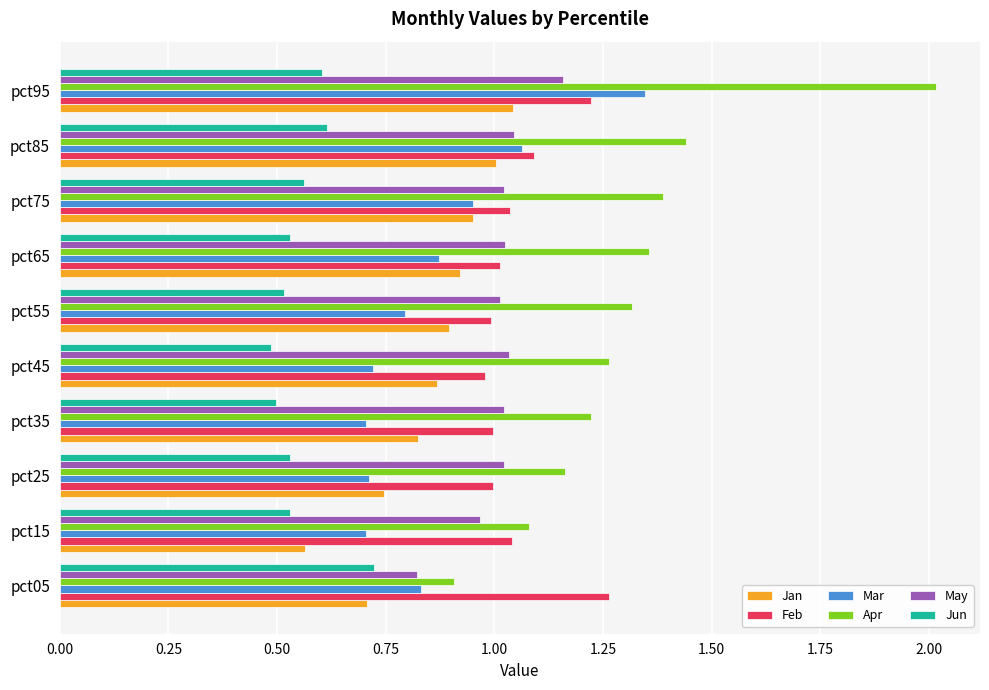

Which series changed the most between pct45 and pct85?

Mar